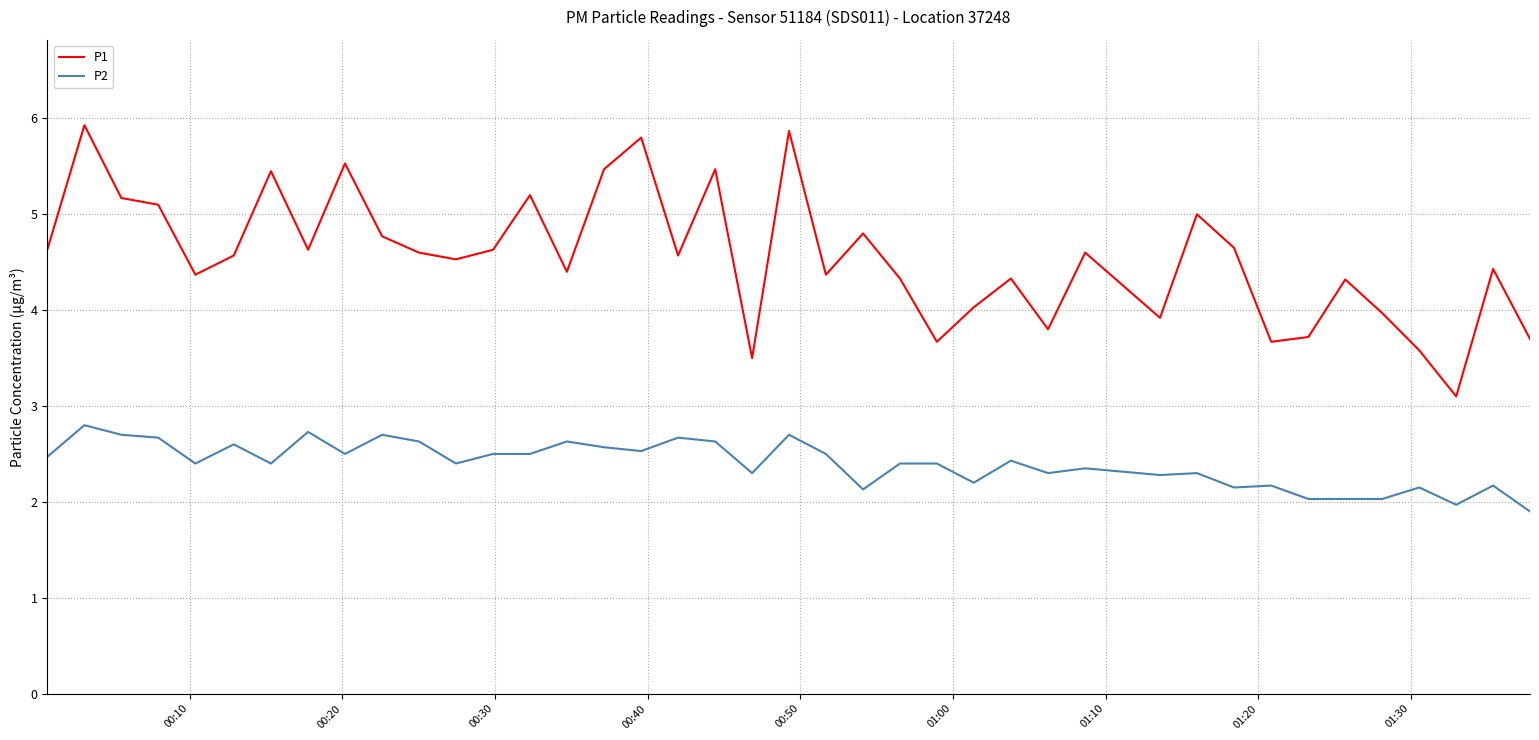

Rank the series by their maximum value, from highest to lowest.

P1, P2